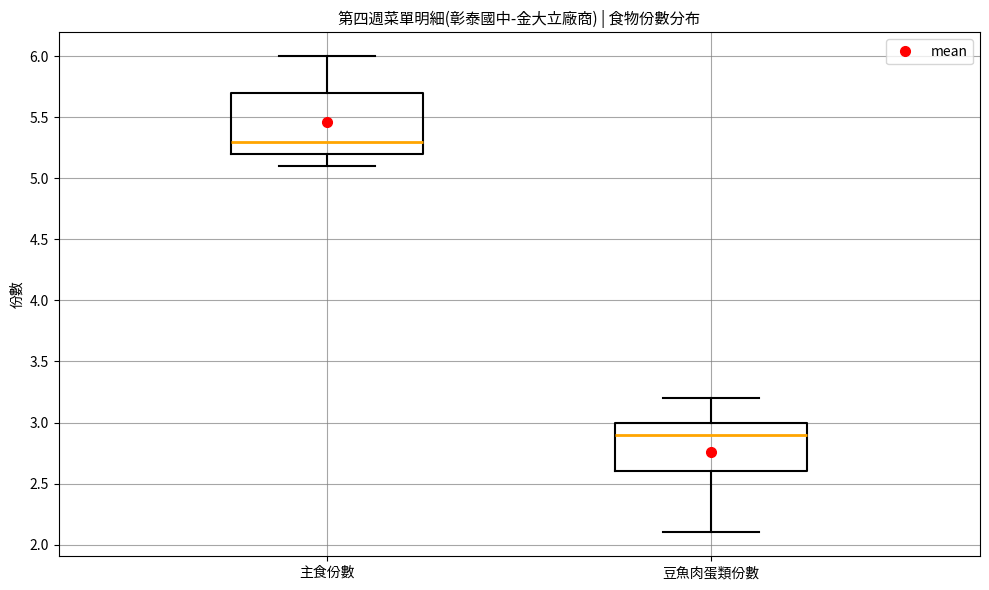

Reading left to right, transcribe this box plot: for each box, give where its median line is, the range the box spans, and where its two whiskers end, as read against the y-axis. The values are not printed on the chart, so give them approximately, as read against the axis.

主食份數: median 5.3, box 5.2 to 5.7, whiskers 5.1 to 6.0
豆魚肉蛋類份數: median 2.9, box 2.6 to 3.0, whiskers 2.1 to 3.2